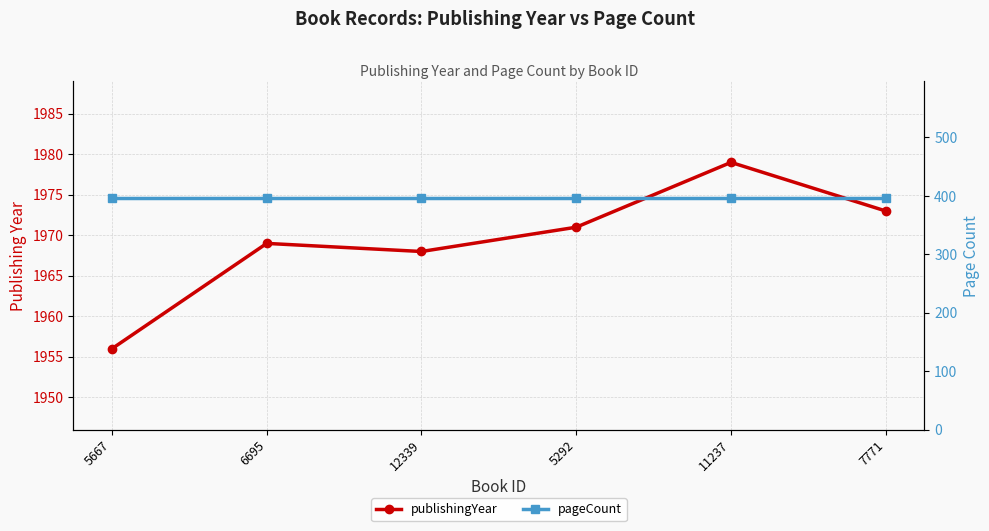

Is this an area chart (filled region under the line)?

No